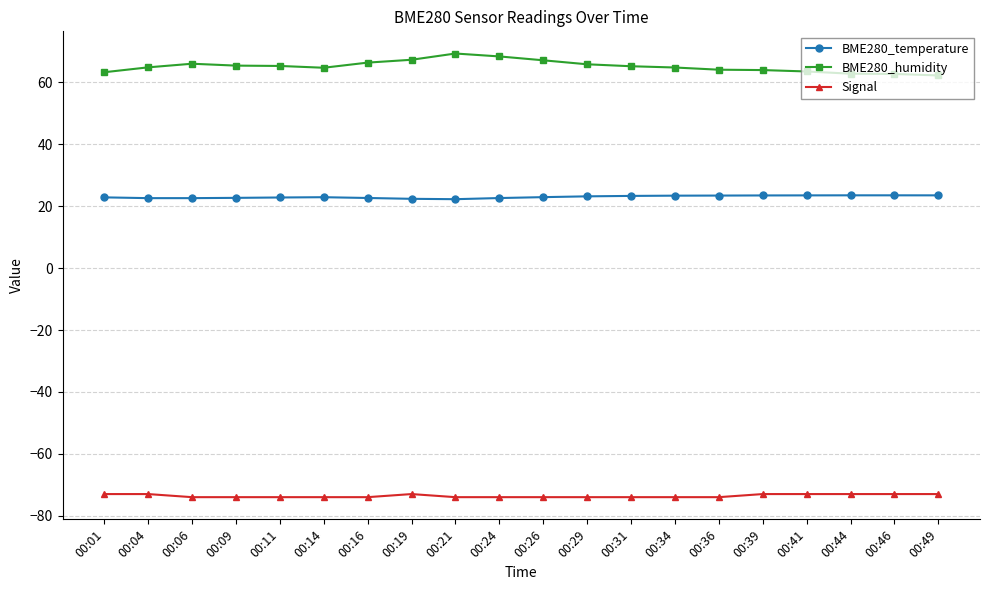

How many series are shown in this chart?

3